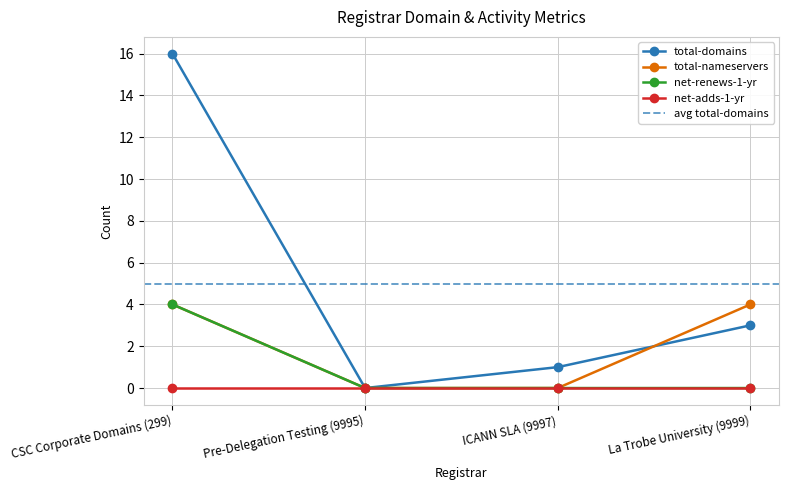

Between ICANN SLA (9997) and La Trobe University (9999), which series saw the biggest shift?

total-nameservers